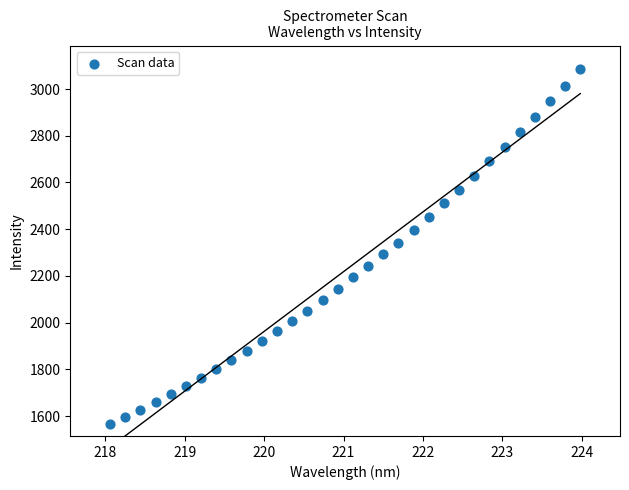

What is the range of X values (max minus min)?

5.9